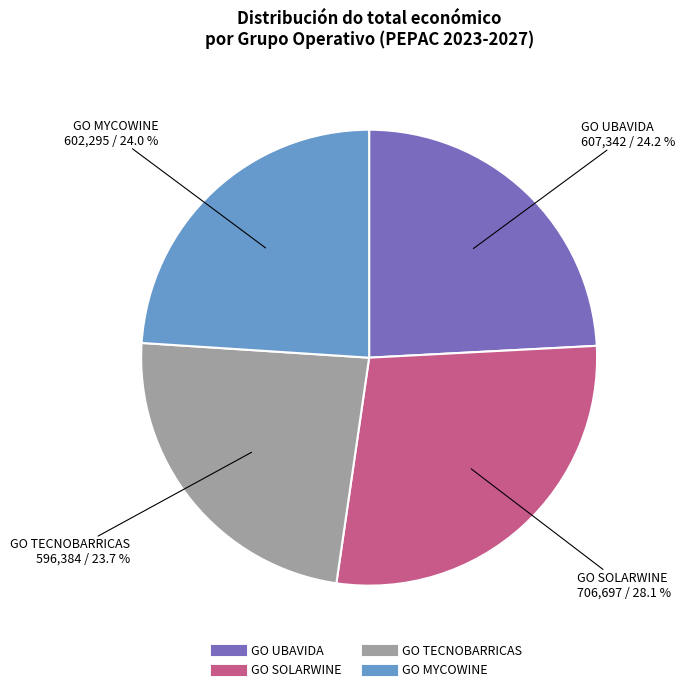

What percentage is the GO UBAVIDA slice, to the nearest percent?

24%